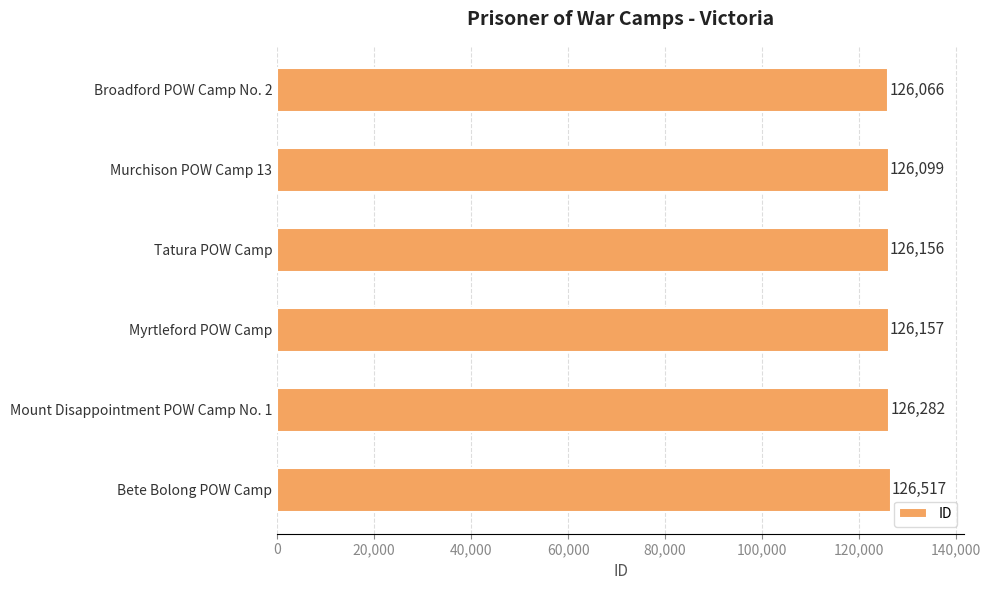

What position from the top is Tatura POW Camp?

3